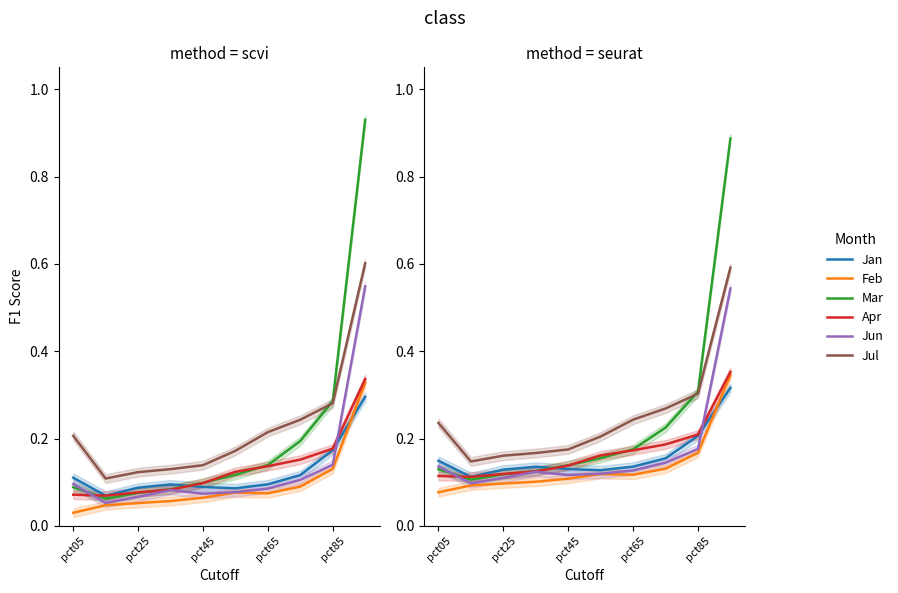

Which series has the widest spread of values?

Mar